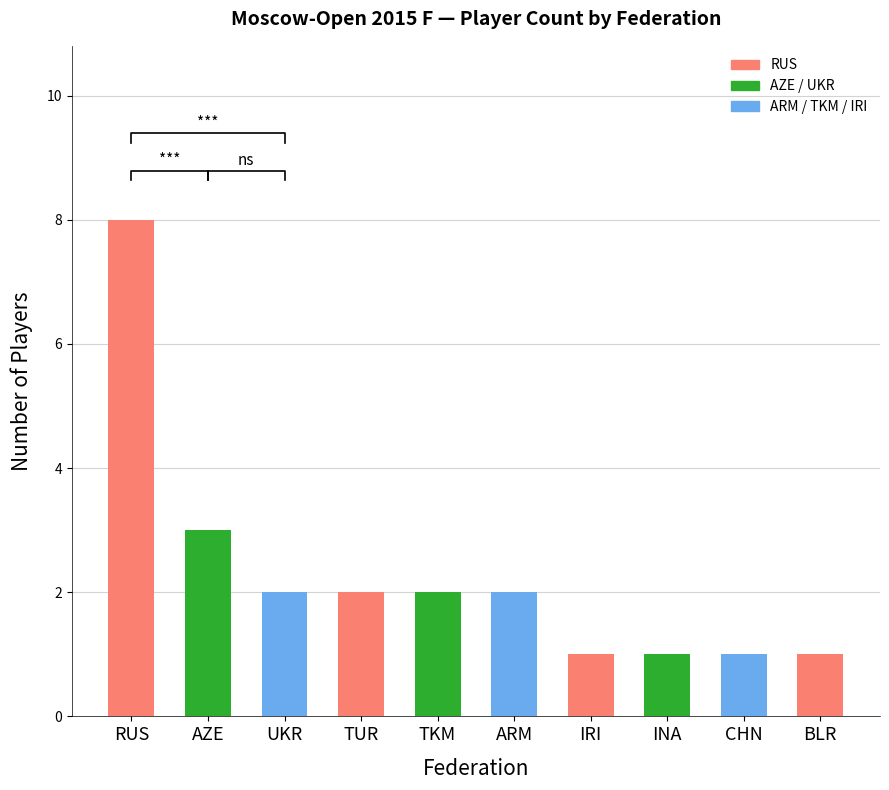

What is the label of the 10th bar from the right?

RUS